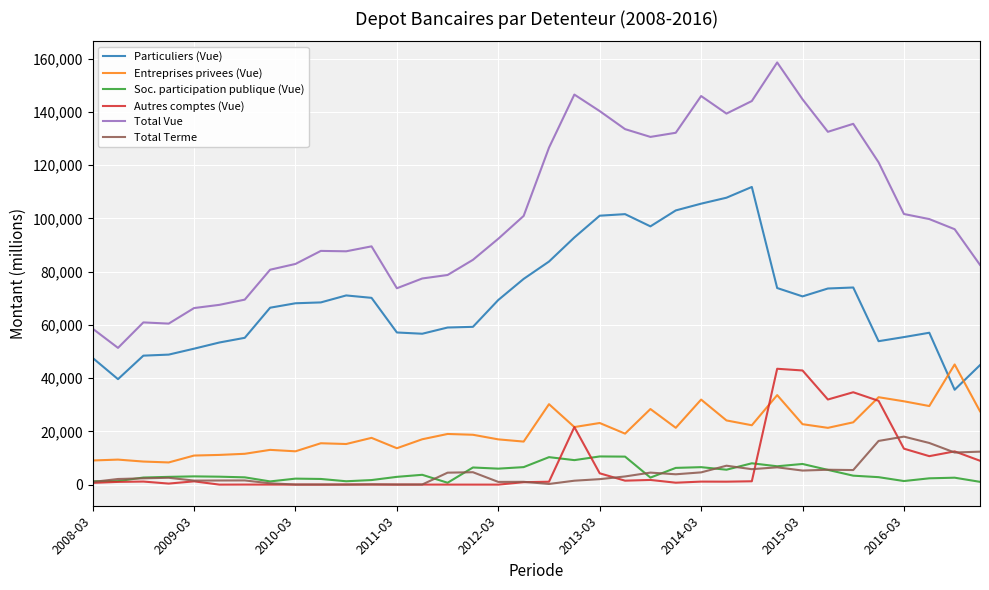

What is the maximum value for Entreprises privees (Vue)?

45148.8